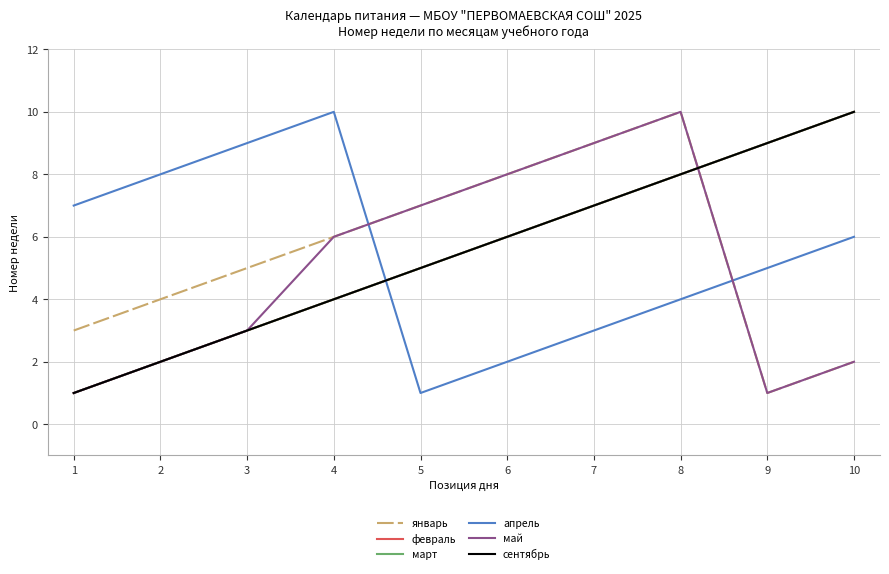

What is the difference between the maximum and minimum values in the апрель series?

9